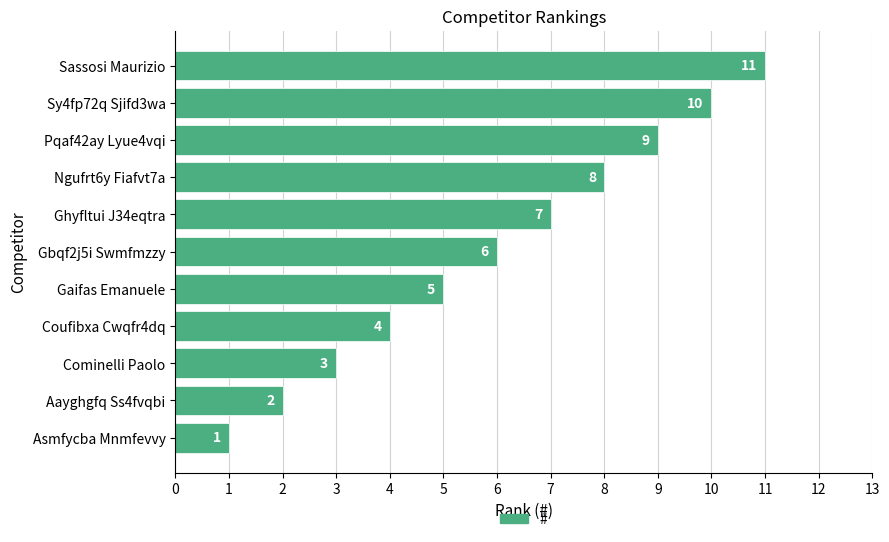

Are the bars grouped side by side (vs. stacked)?

No